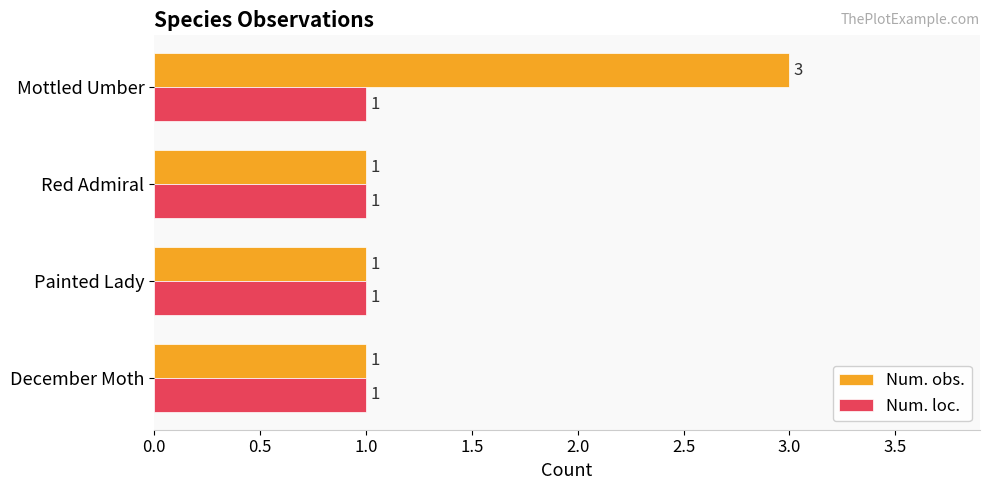

How many values in the Num. obs. series exceed 1?

1